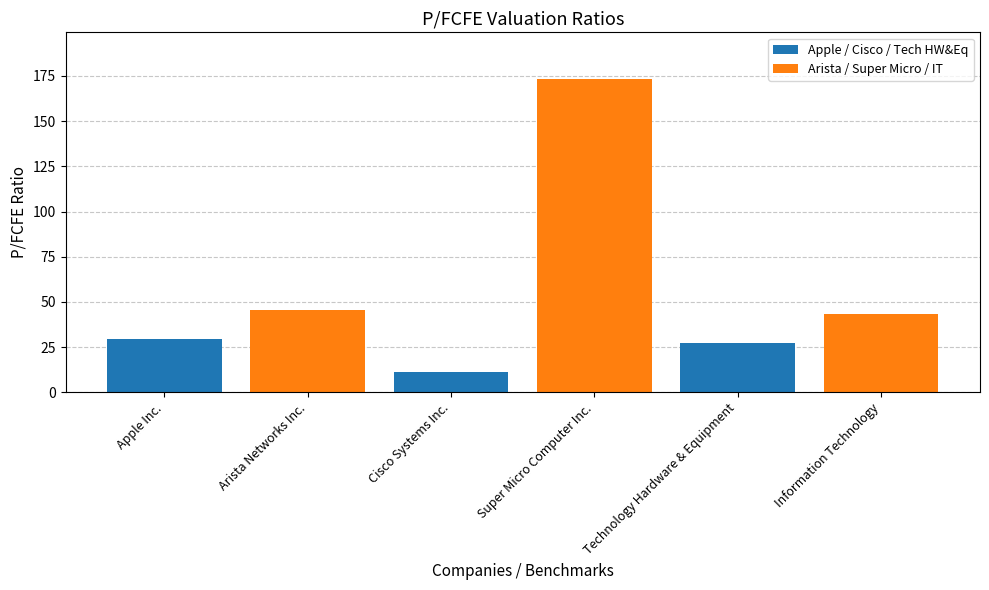

At how many categories does at least one series exceed 145?

1